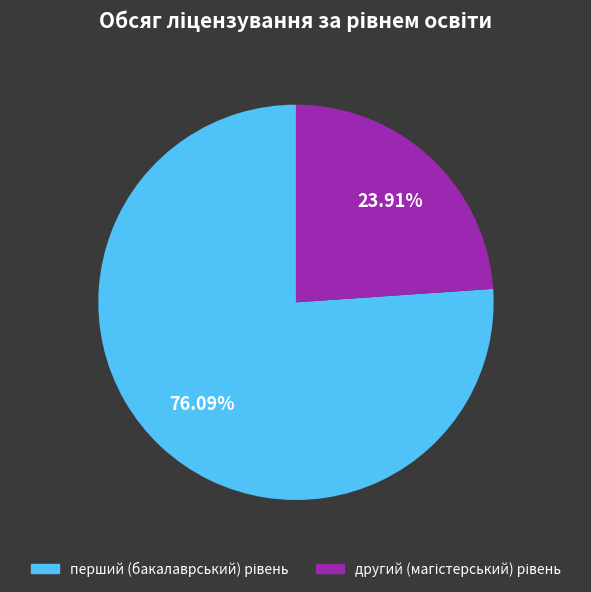

Is there a majority slice in this chart?

Yes